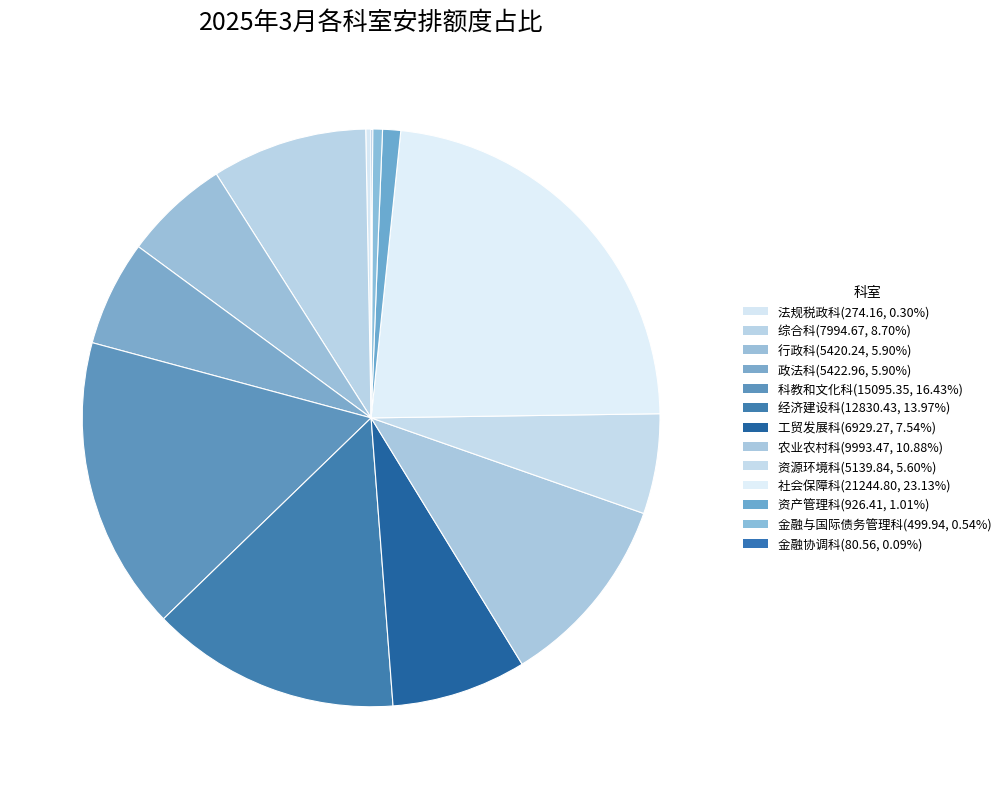

Which slice is the smallest?

金融协调科